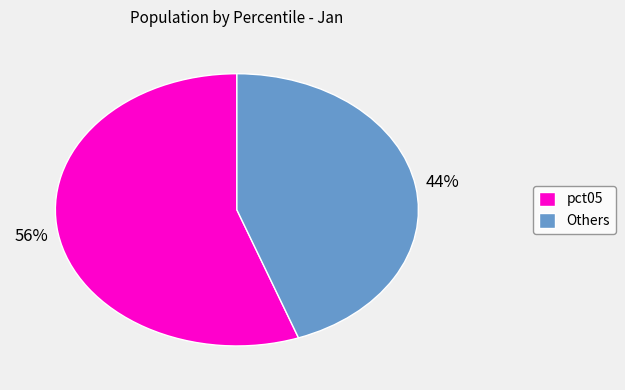

Which slice is the largest?

pct05